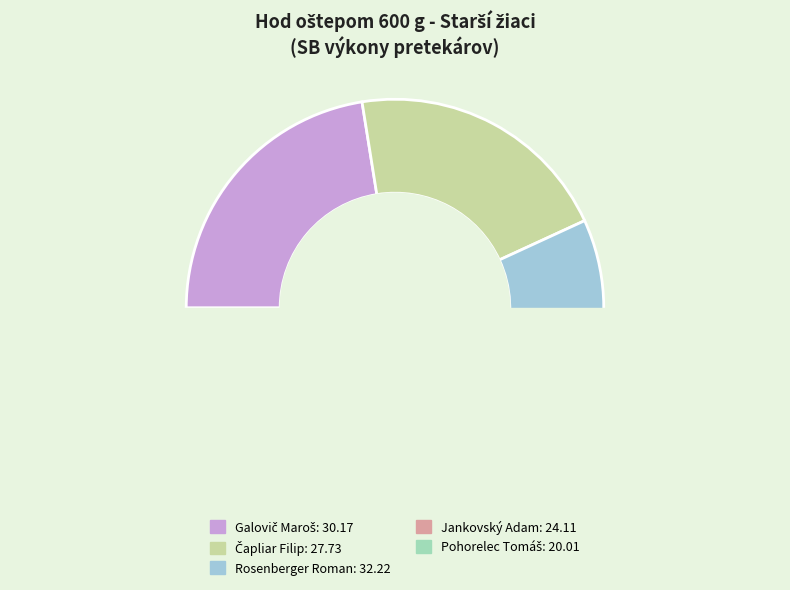

What percentage is the Čapliar Filip slice, to the nearest percent?

21%